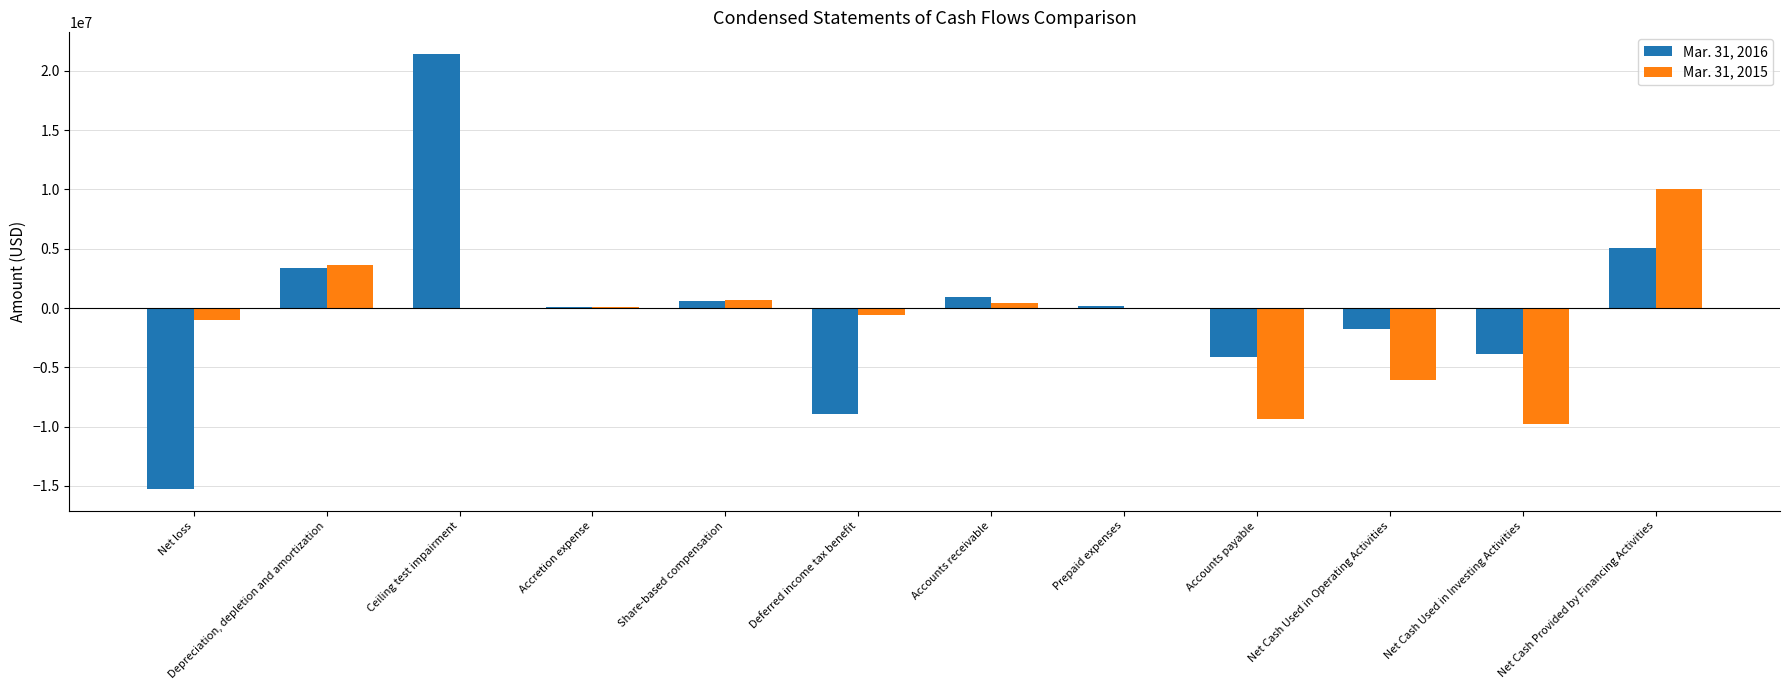

How many data points does each series have?

12